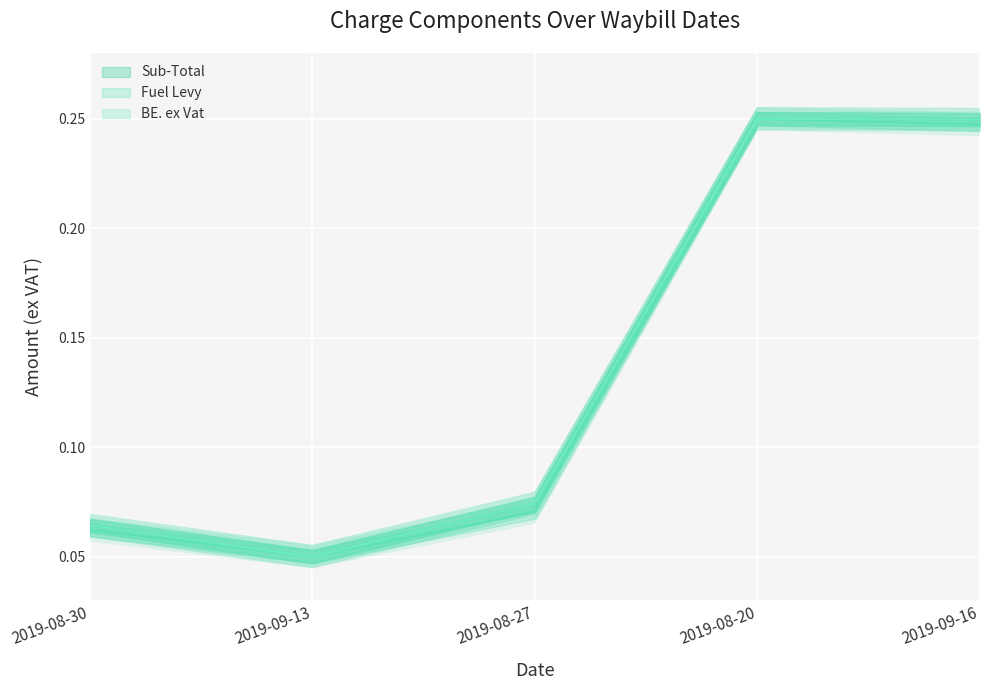

At which category is the sum across all series the highest?

2019-08-20